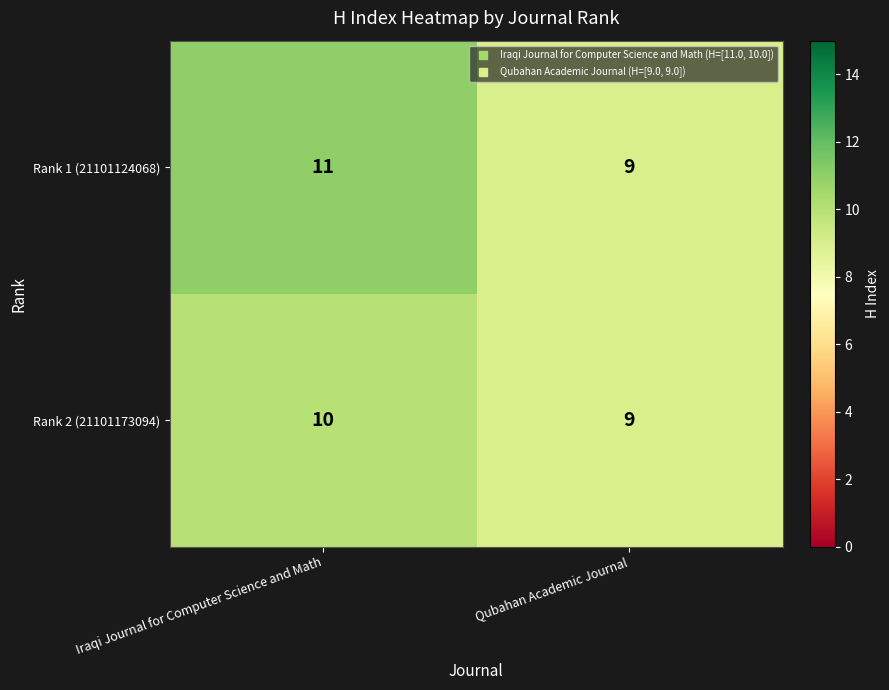

True or false: Rank 1 (21101124068) has a value of 16 at Qubahan Academic Journal.

False